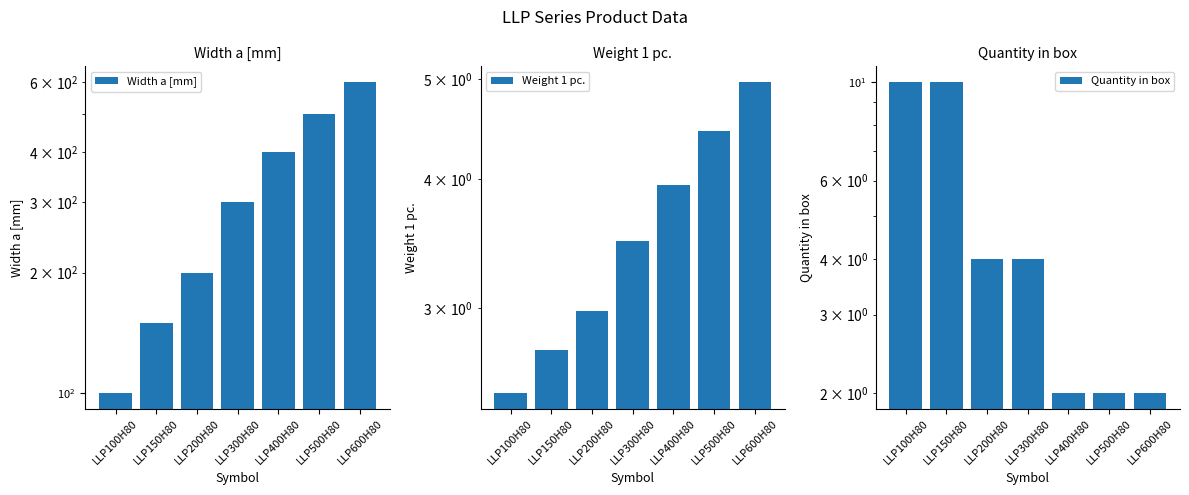

The Width a [mm] series shows 500.0 at LLP500H80. True or false?

True